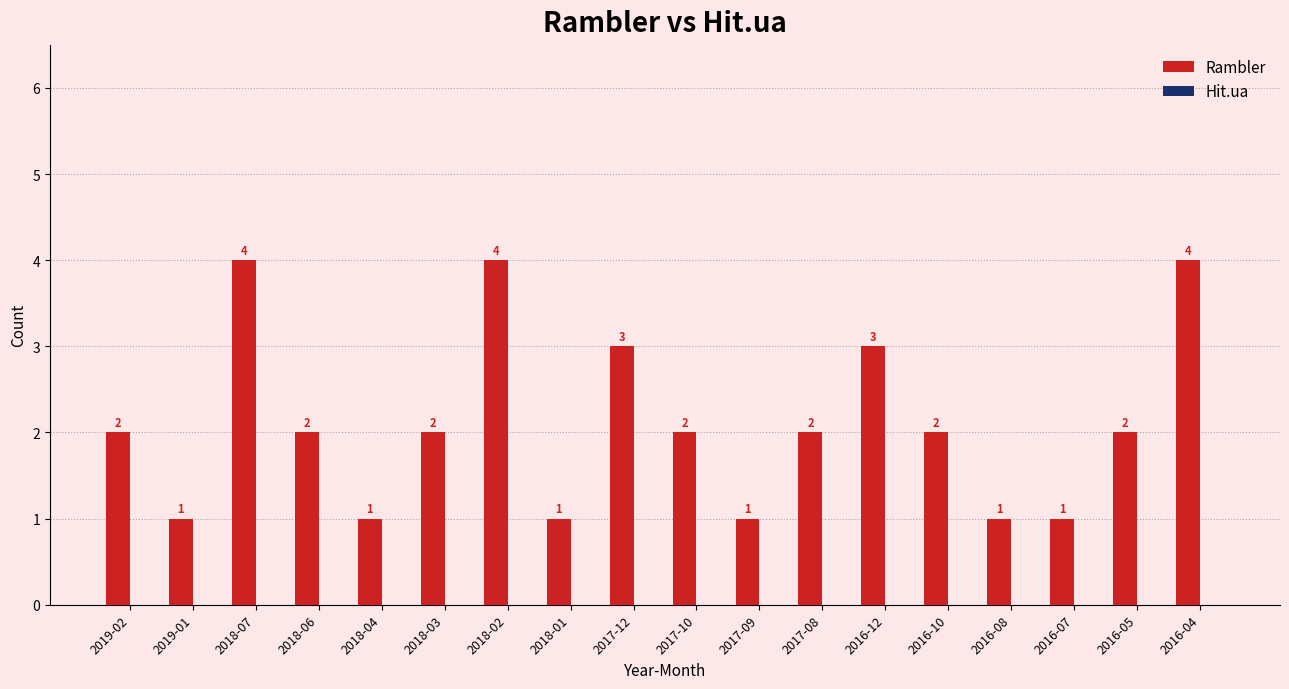

Reading right to left, transcribe all the data shown in this chart.

2016-04=4	2016-05=2	2016-07=1	2016-08=1	2016-10=2	2016-12=3	2017-08=2	2017-09=1	2017-10=2	2017-12=3	2018-01=1	2018-02=4	2018-03=2	2018-04=1	2018-06=2	2018-07=4	2019-01=1	2019-02=2